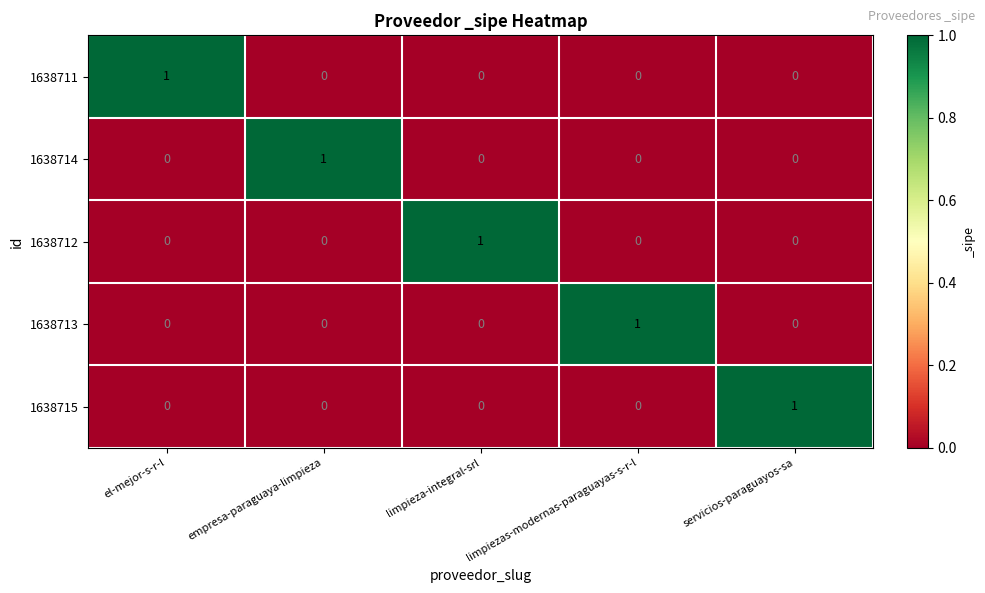

How many data points in 1638714 are above 0?

1